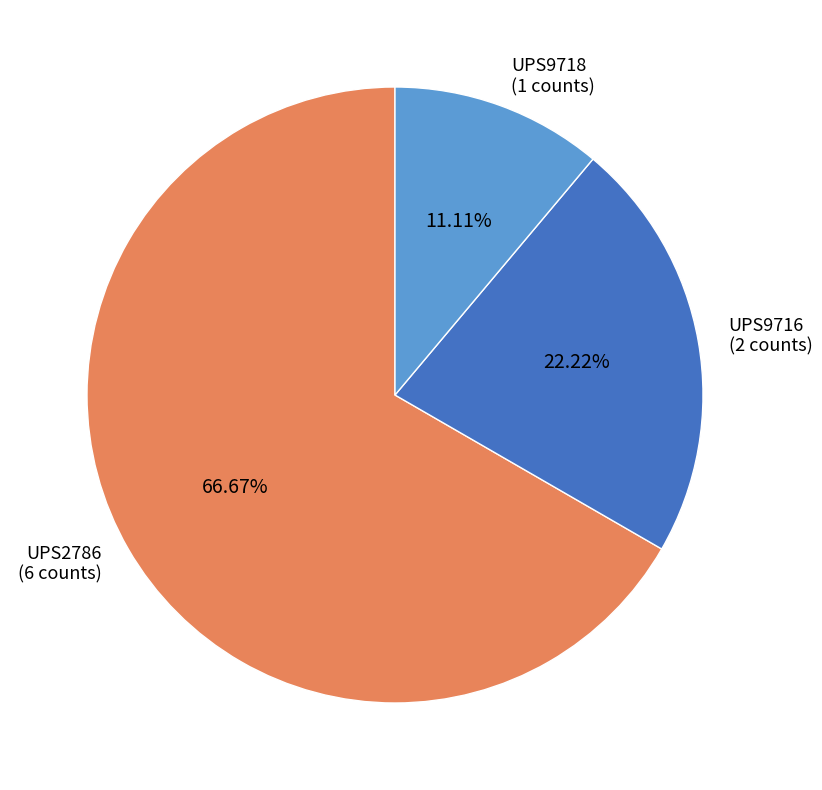

Which category has the smallest portion of the pie?

UPS9718